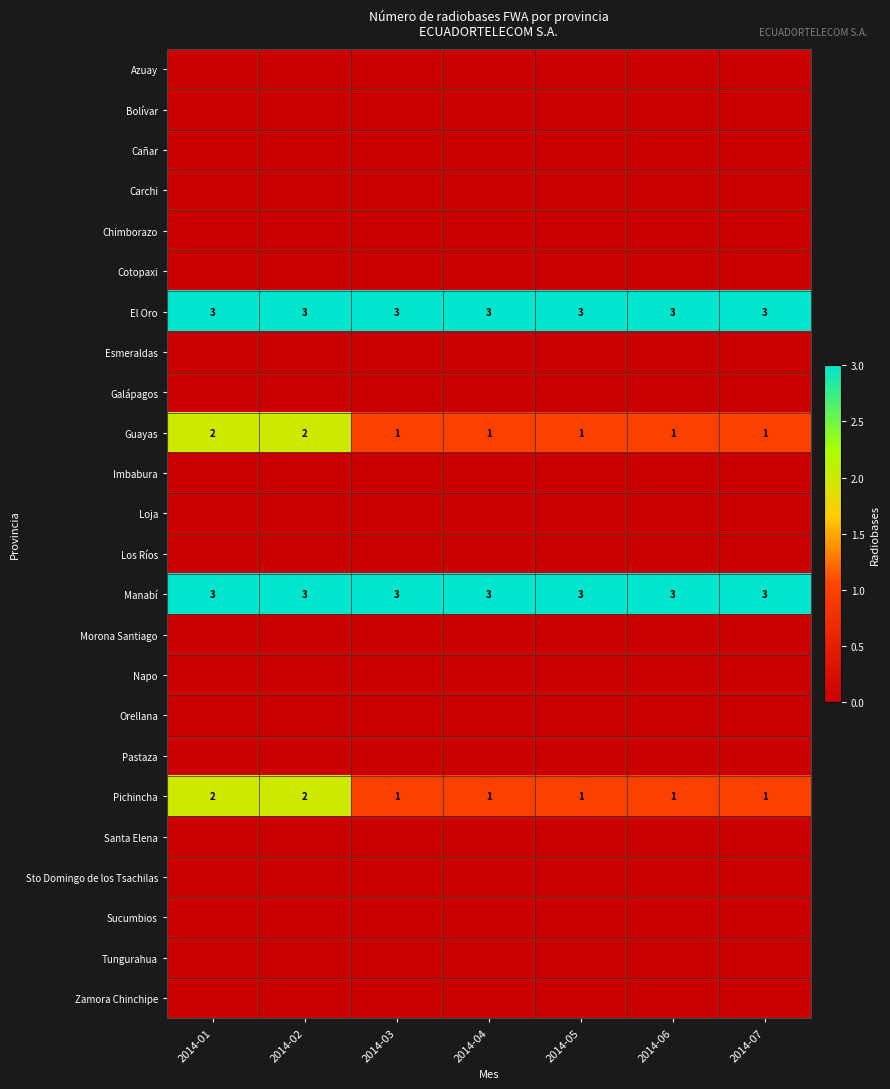

What is the spread (max minus min) of values at 2014-05?

3